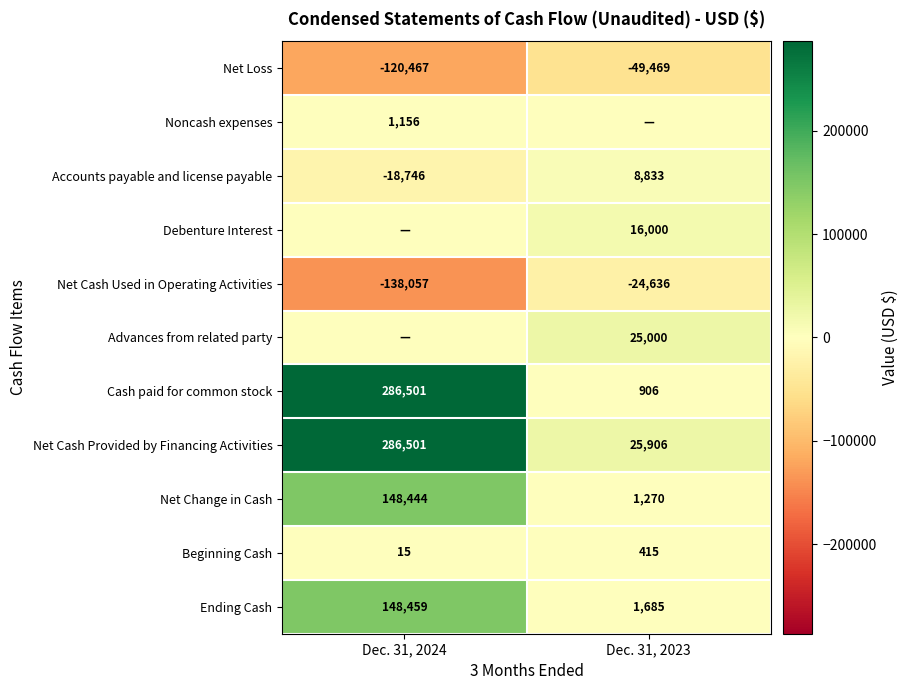

Rank the categories by Accounts payable and license payable value from highest to lowest.

Dec. 31, 2023, Dec. 31, 2024